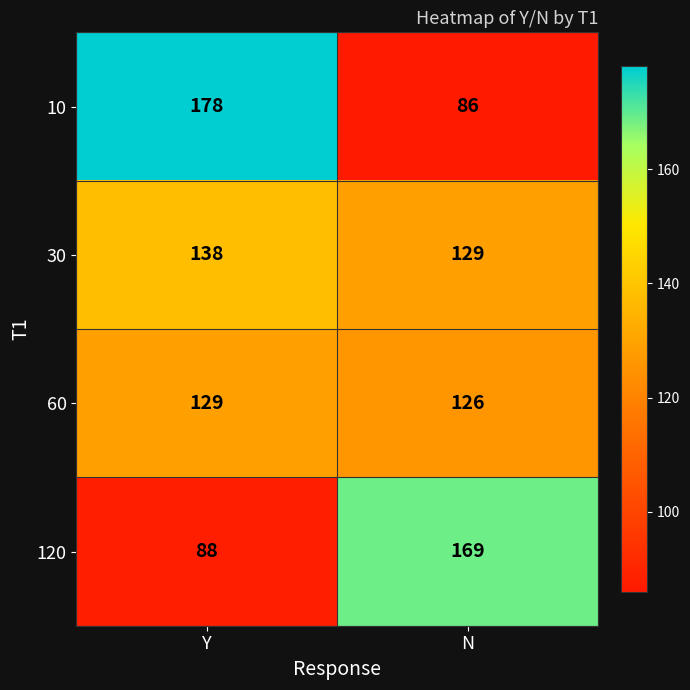

Is it true that 30 equals 129 at N?

True